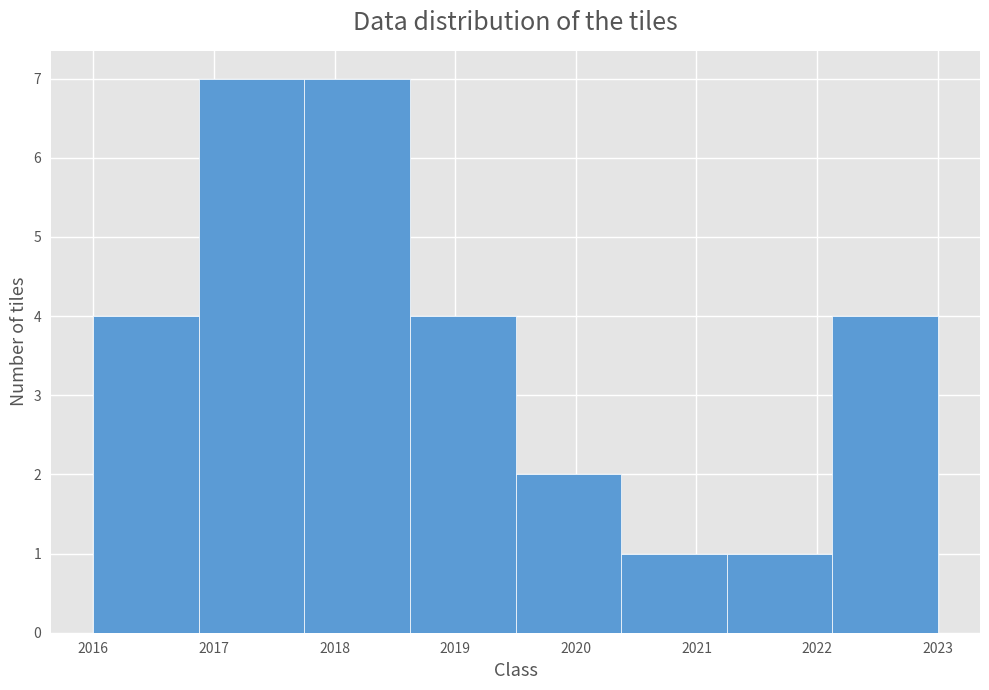

Reading left to right, list every bar in this chart as the range it spans on the x-axis followed by its height. Neither the bar edges nor the heights are printed on the chart, so give them approximately, as read against the axes.

2016.0 to 2016.9: 4
2016.9 to 2017.8: 7
2017.8 to 2018.6: 7
2018.6 to 2019.5: 4
2019.5 to 2020.4: 2
2020.4 to 2021.3: 1
2021.3 to 2022.1: 1
2022.1 to 2023.0: 4